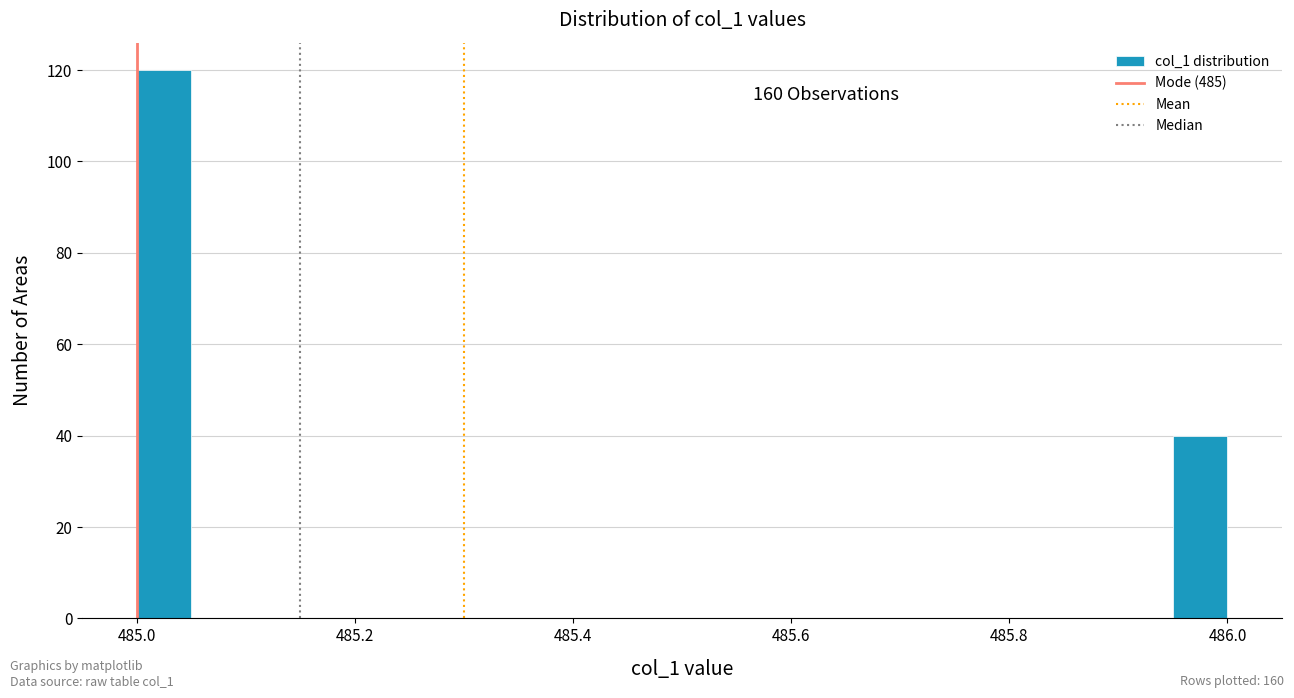

Read against the x-axis, roughly where is the centre of the tallest bar?

485.02